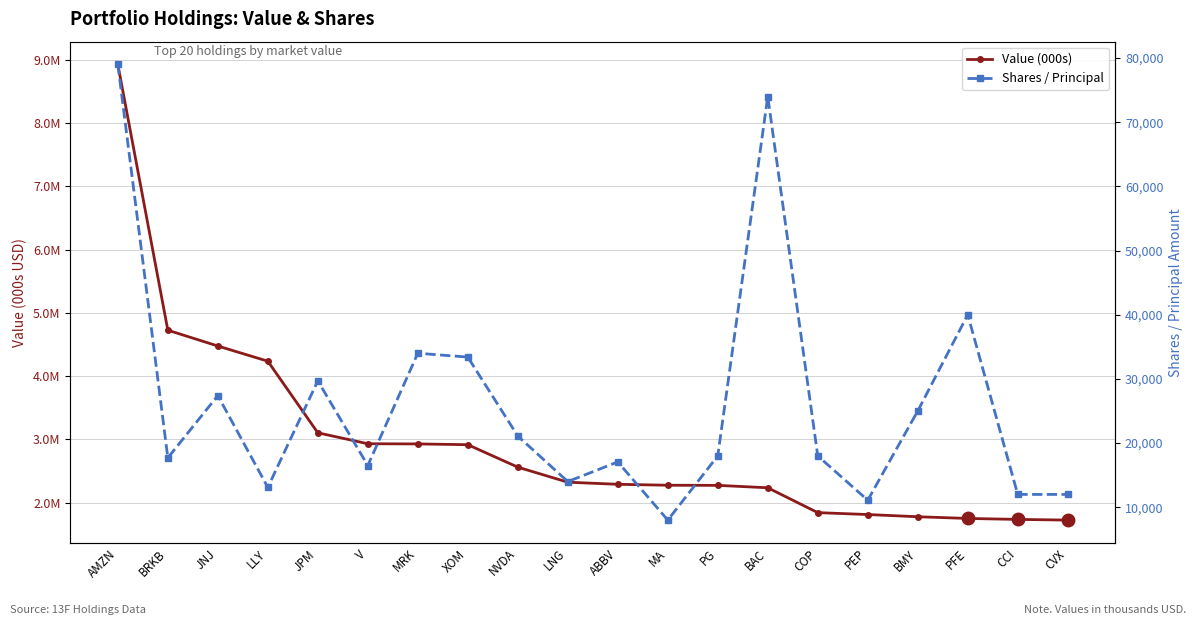

How many lines are shown in the chart?

2